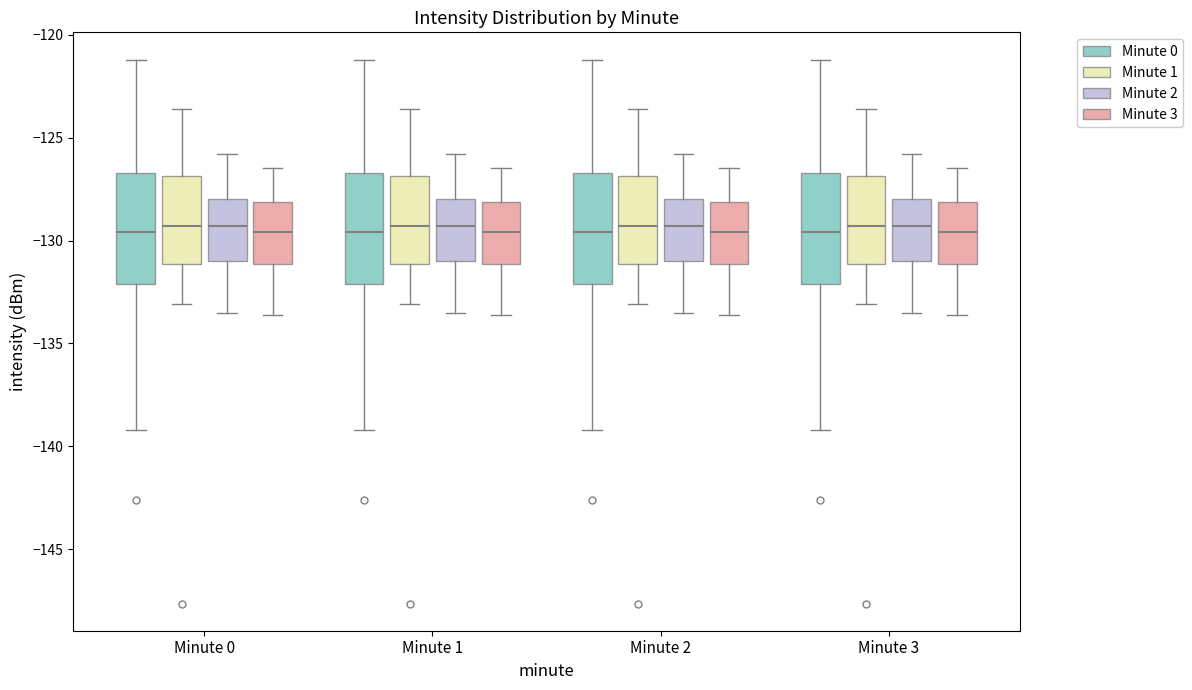

Where does the lower whisker of the box for Minute 3 (Minute 2) end on the y-axis? The values are not printed on the chart, so give them approximately, as read against the axis.

-133.5